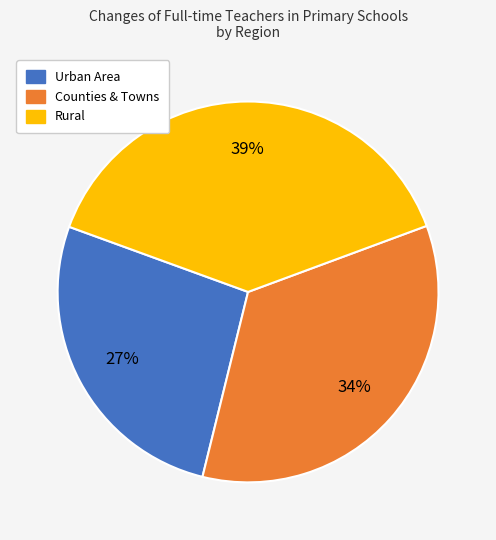

The Counties & Towns slice represents 34% of the pie. True or false?

True